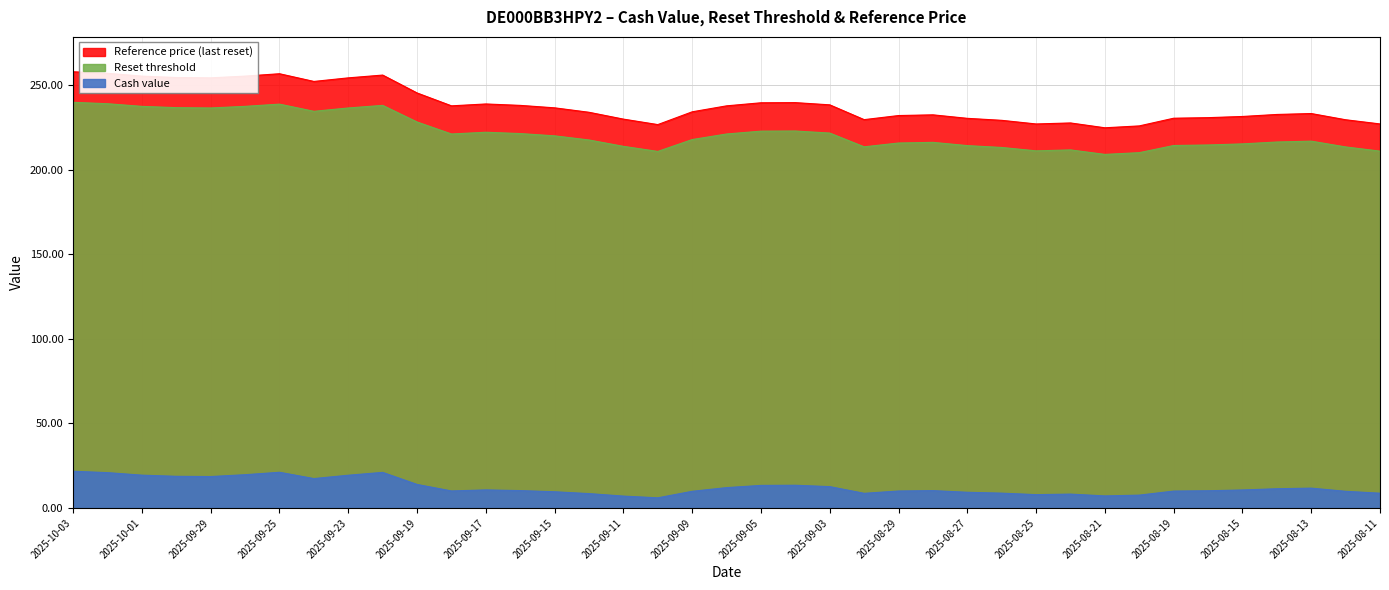

What is the difference between the maximum and minimum values in the Reset threshold series?

30.8